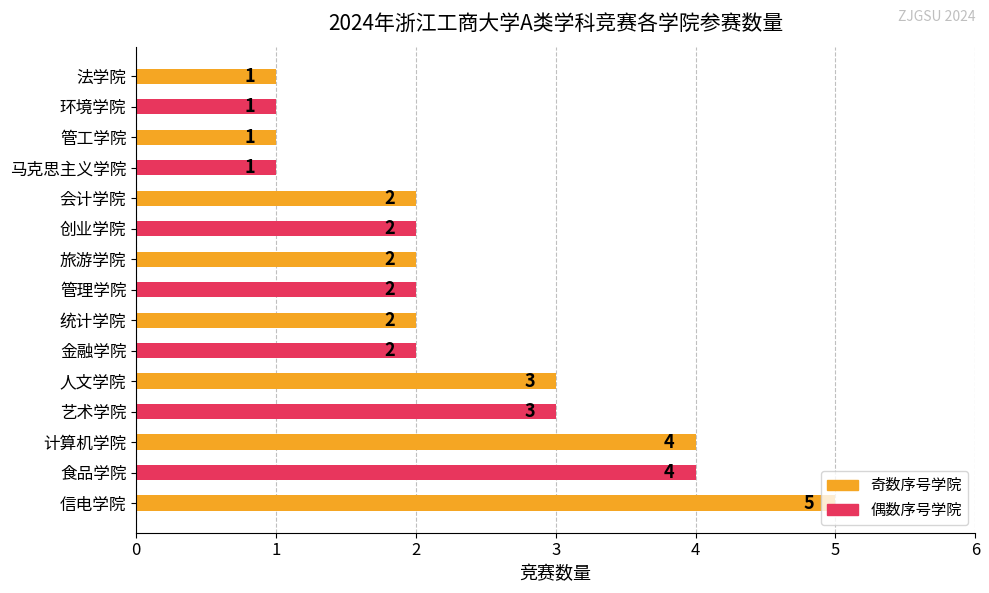

What is the ratio of the value at 人文学院 to the value at 计算机学院?

0.8